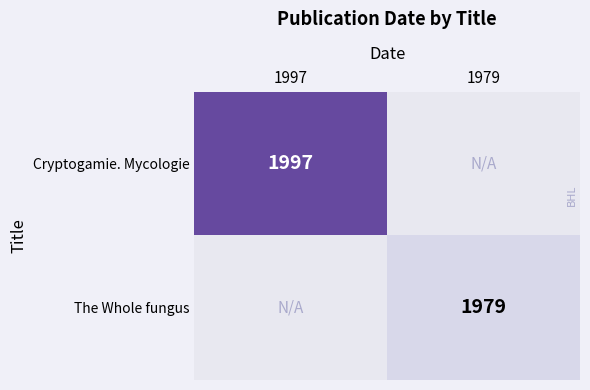

Count the number of data series in this chart.

2